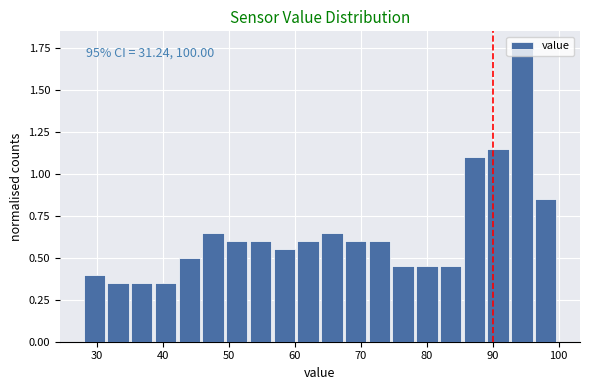

Around what value on the x-axis is the tallest bar? Give the approximate position of its centre, as read against the axis.

94